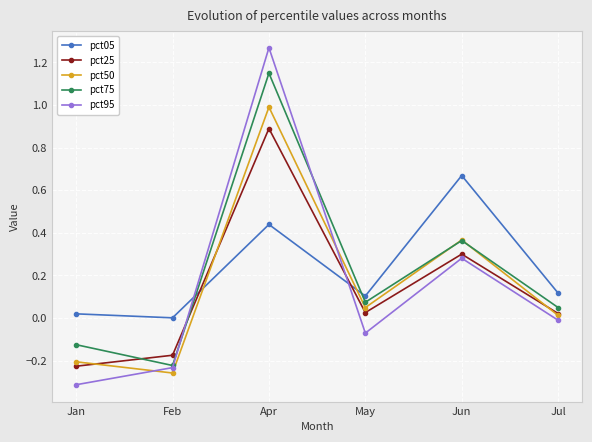

What is the difference between the pct95 values at Jan and Apr?

1.6